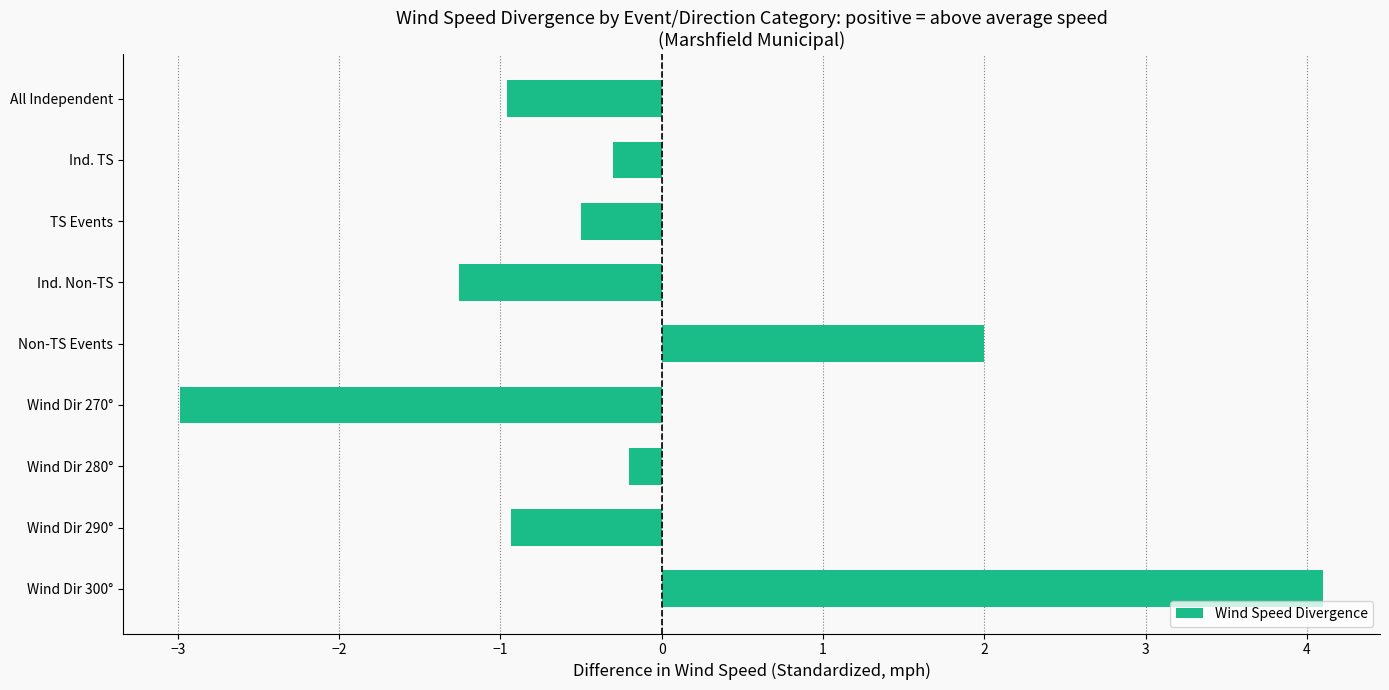

What is the maximum value shown in the chart?

4.1